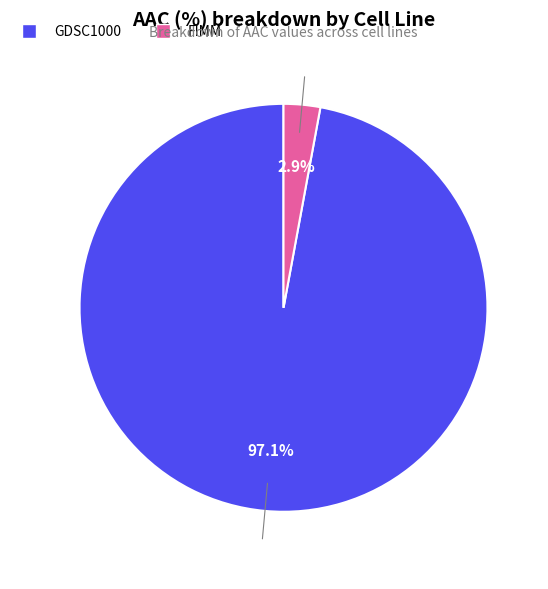

To the nearest percent, what is the combined percentage of GDSC1000 and FIMM?

100%